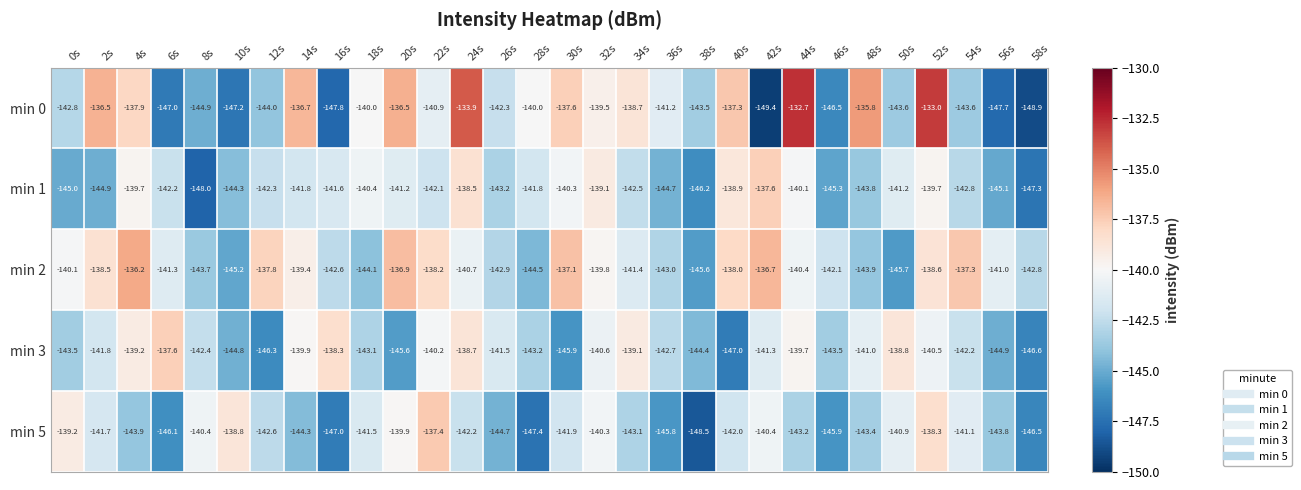

What is the sum of all min 5 values?

-4282.2